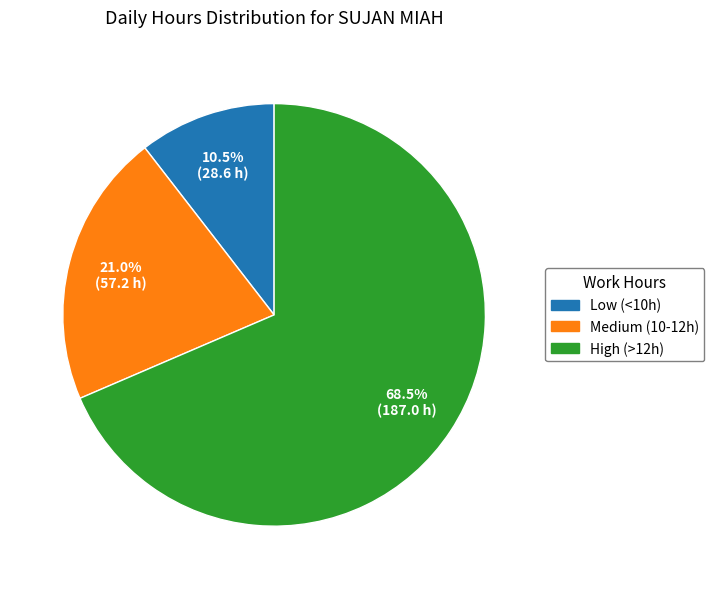

Does any single category account for the majority?

Yes